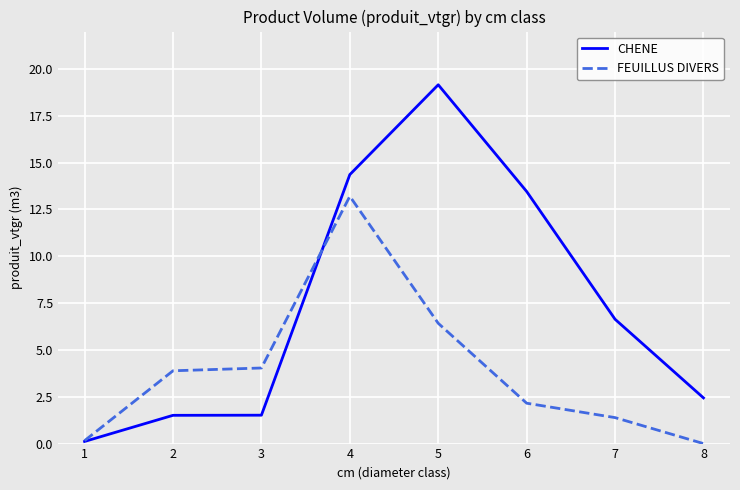

The FEUILLUS DIVERS series shows 0.8 at 6. True or false?

False